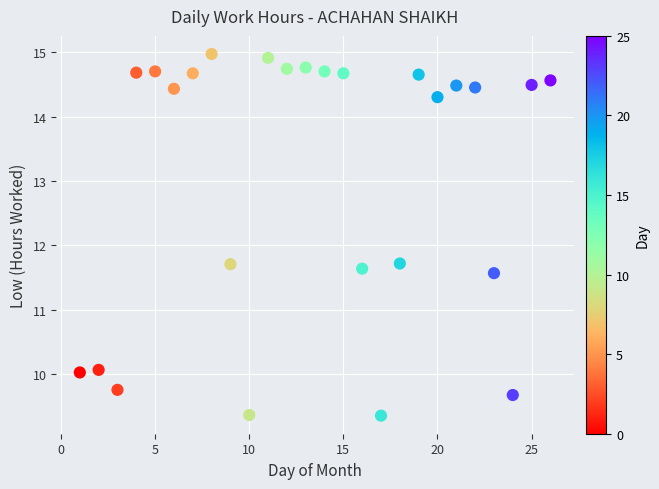

What is the range of Y values (max minus min)?

5.6